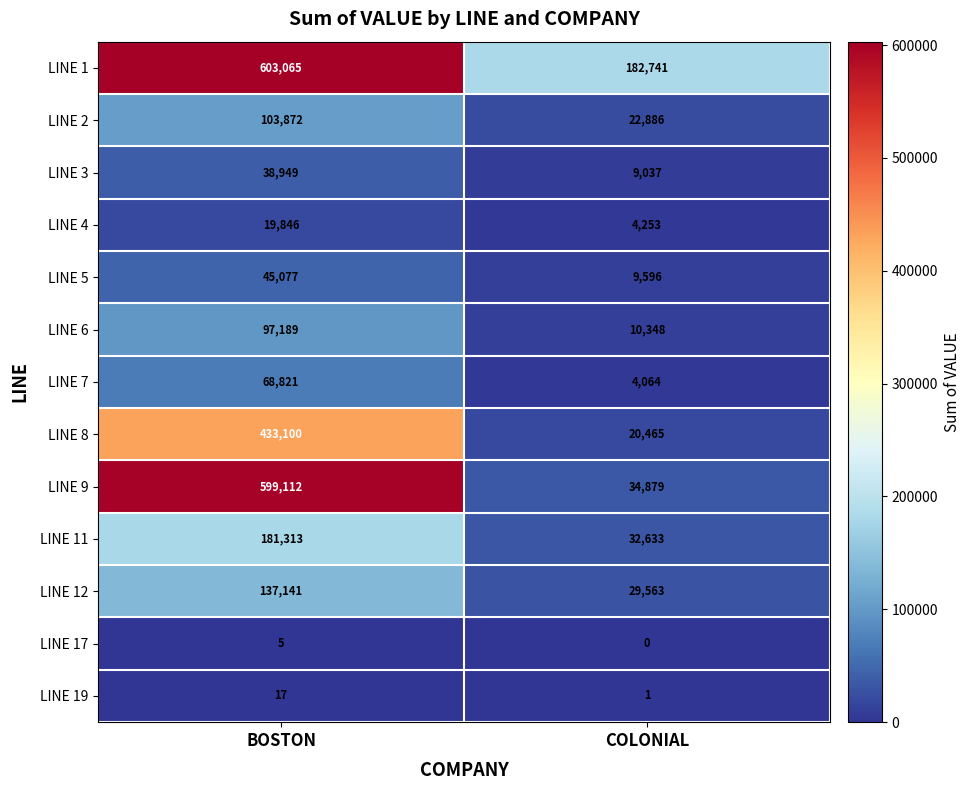

What is the sum of the LINE 9 values at COLONIAL and BOSTON?

633991